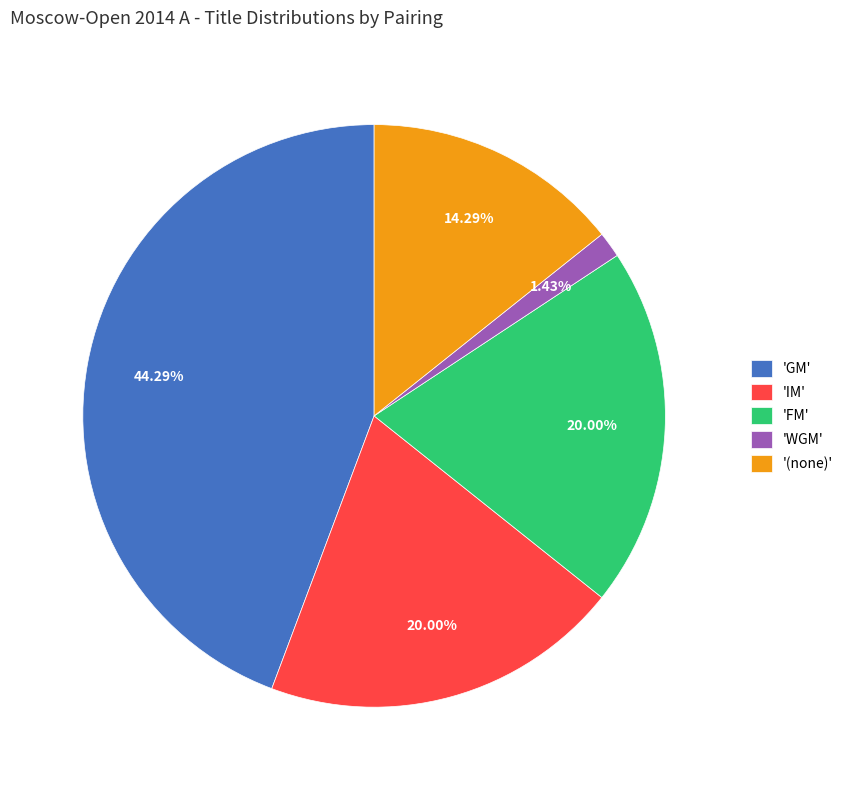

Is there a majority slice in this chart?

No